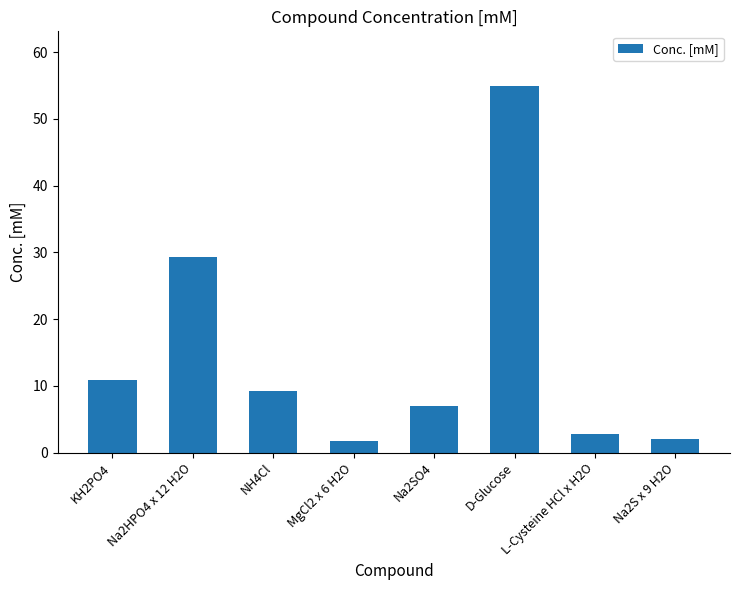

Between Na2HPO4 x 12 H2O and Na2S x 9 H2O, which is larger?

Na2HPO4 x 12 H2O